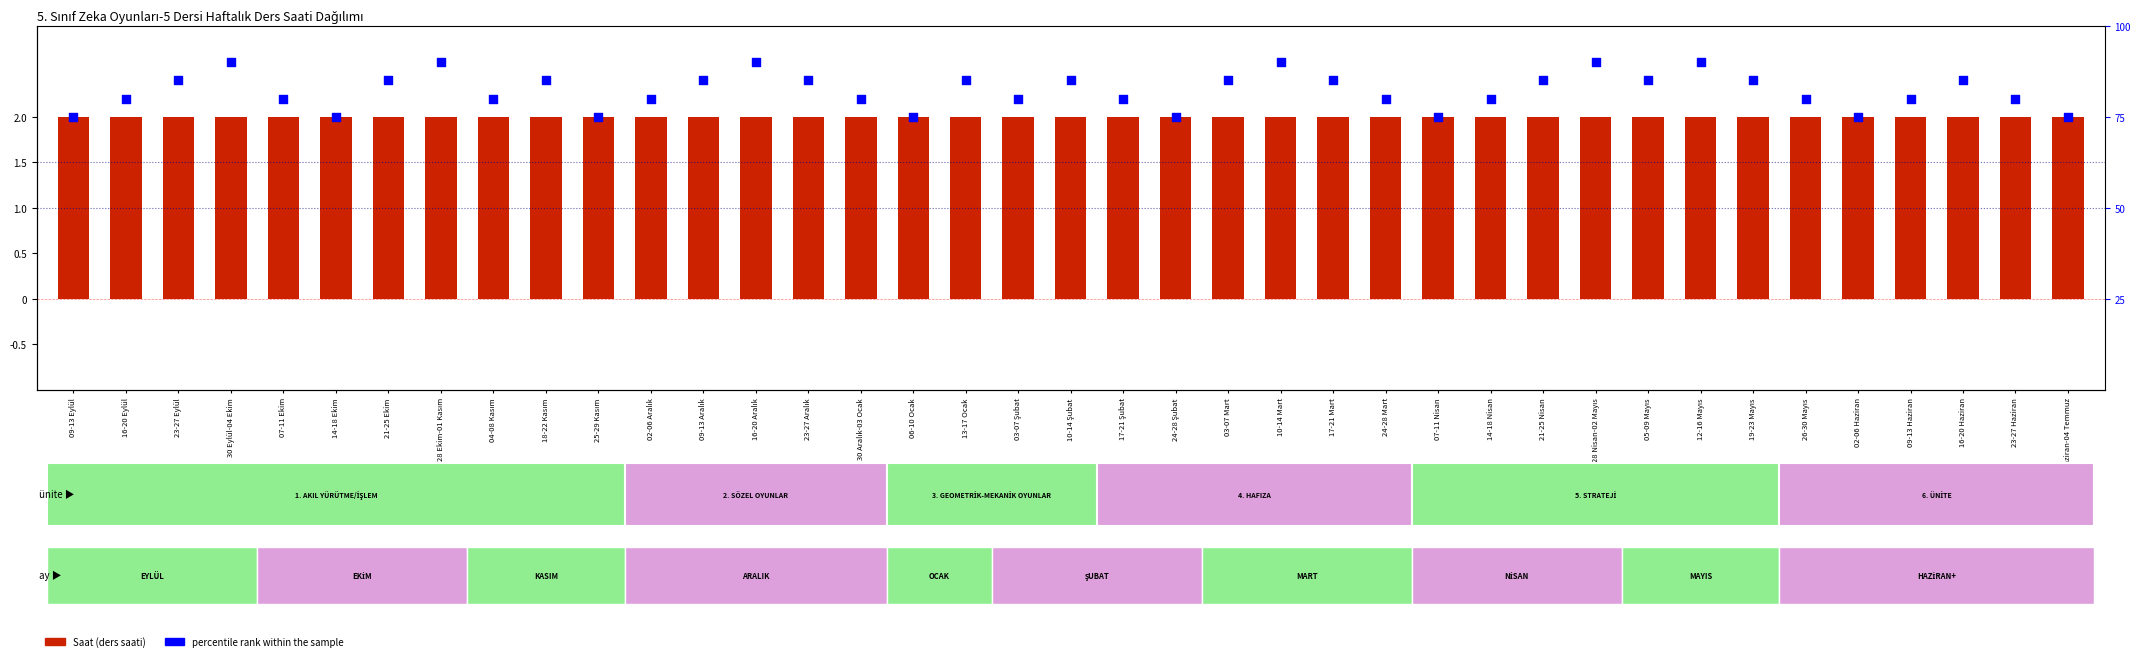

Which series has the largest total across all categories?

percentile rank within the sample